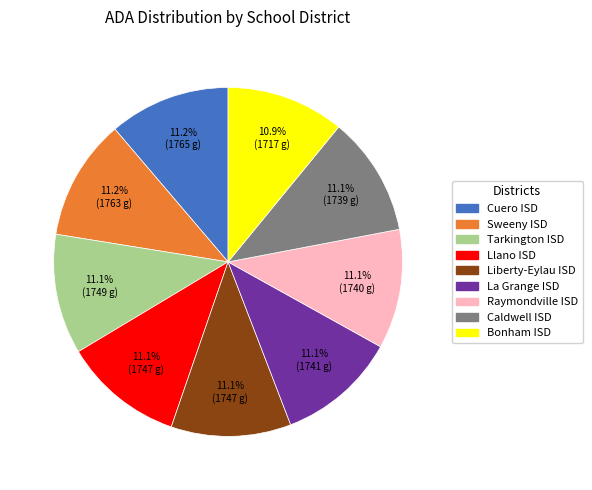

True or false: Tarkington ISD accounts for 11% of the total.

True